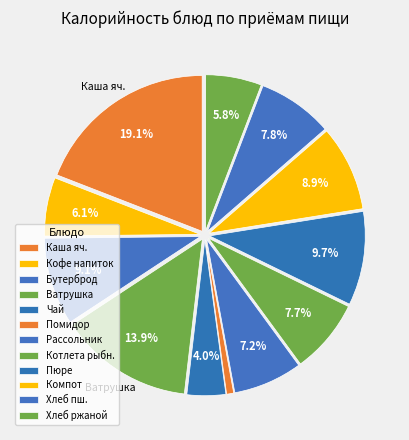

Is there a majority slice in this chart?

No